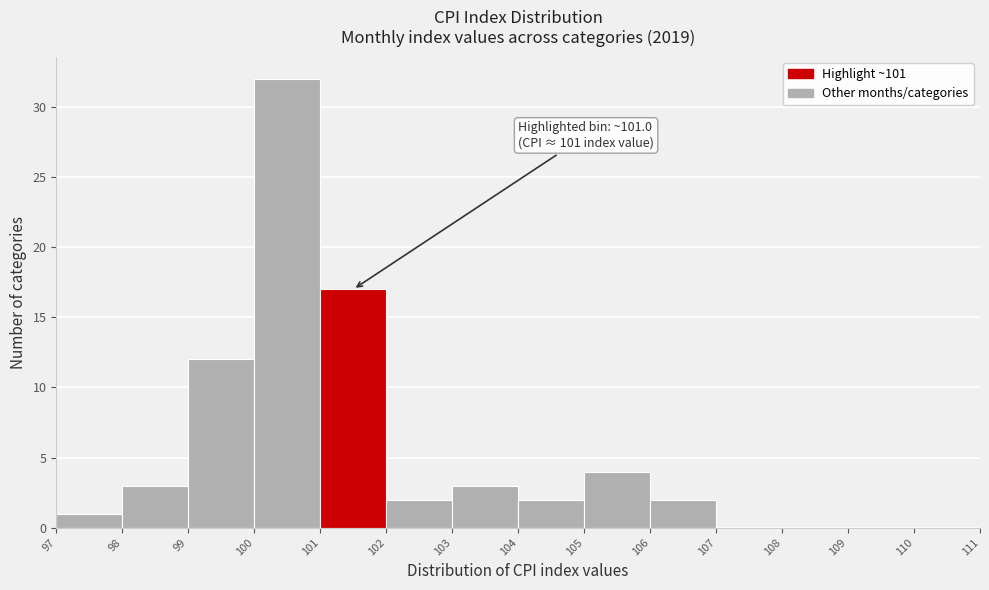

Which range on the x-axis has the tallest bar?

100 to 101